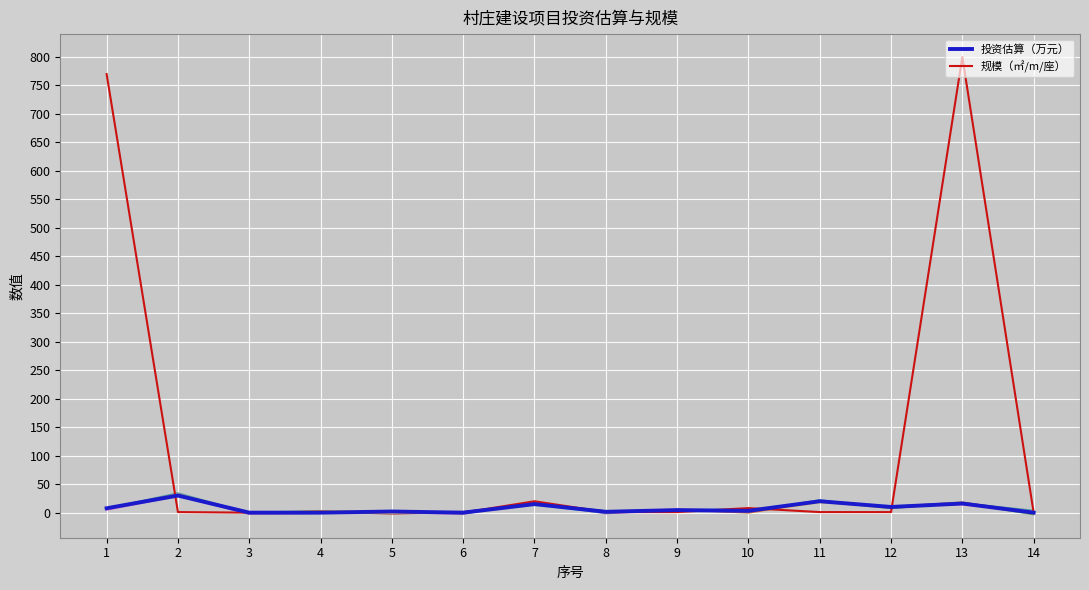

The 规模（㎡/m/座） series shows 1176.6 at 13. True or false?

False